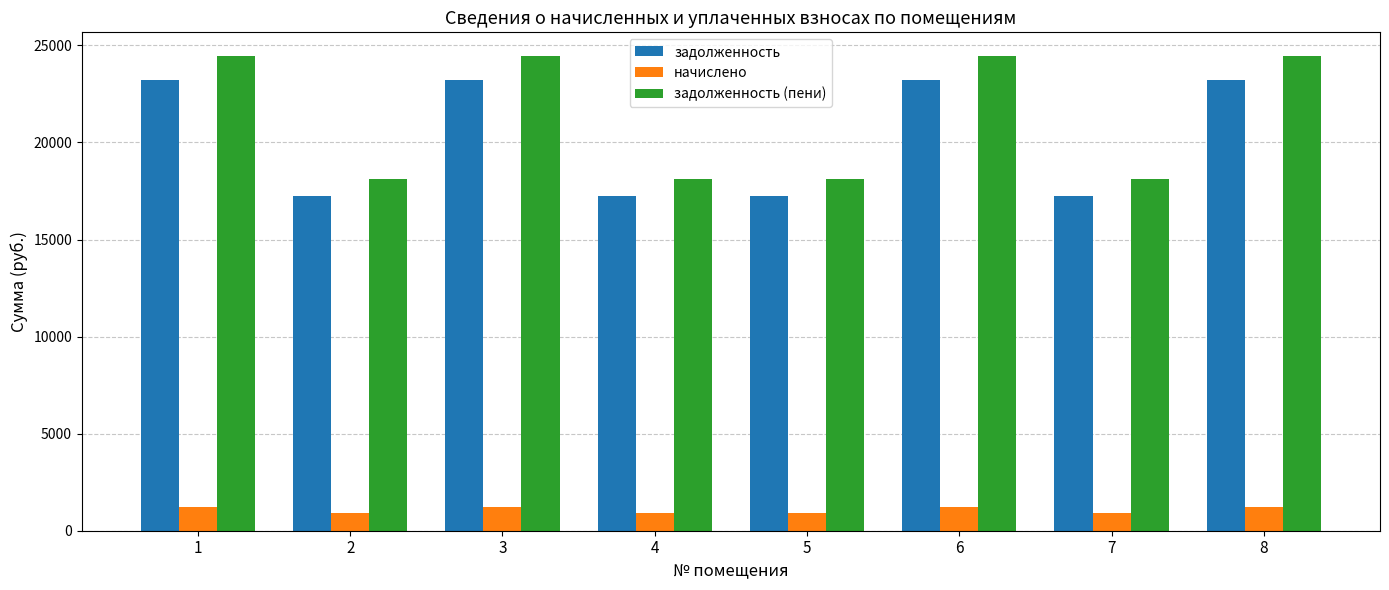

True or false: задолженность has a value of 6089.4 at 5.

False